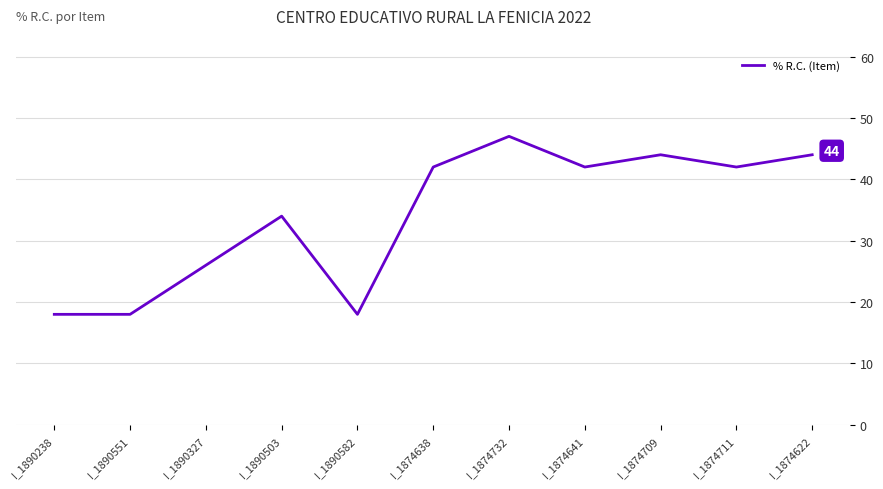

Reading left to right, transcribe all the data shown in this chart.

I_1890238=18	I_1890551=18	I_1890327=26	I_1890503=34	I_1890582=18	I_1874638=42	I_1874732=47	I_1874641=42	I_1874709=44	I_1874711=42	I_1874622=44